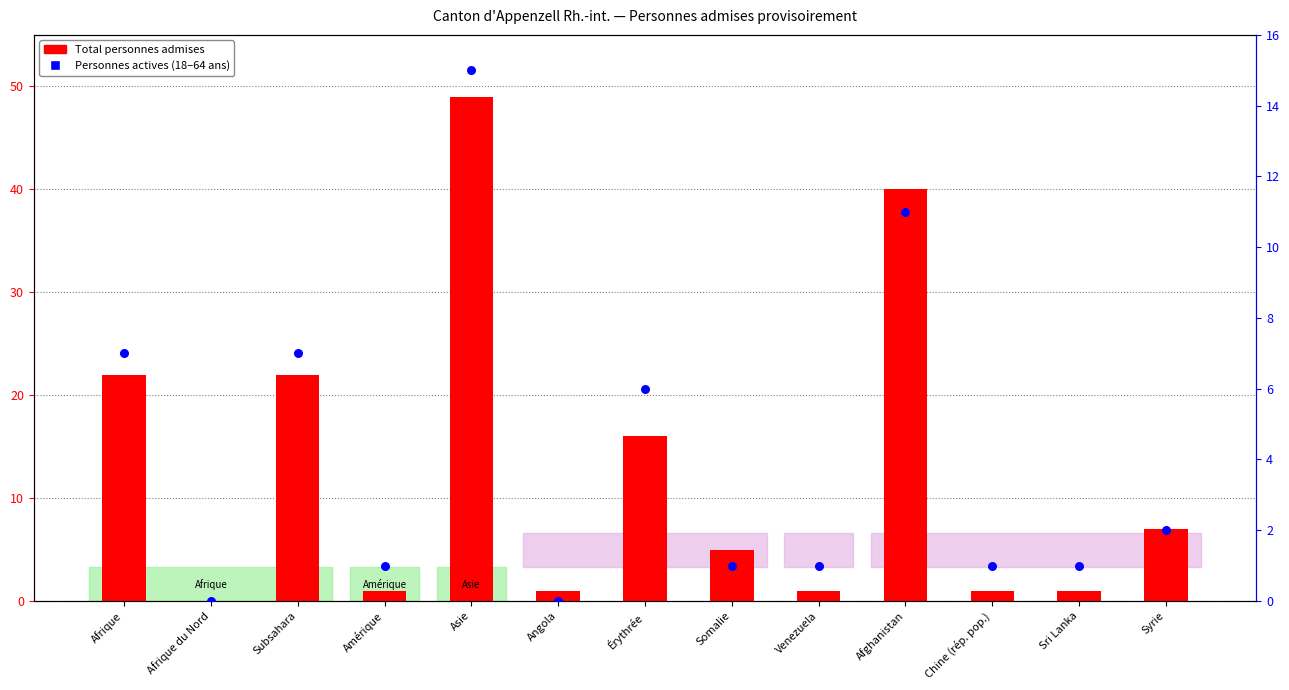

What is the total value across all series at Érythrée?

22